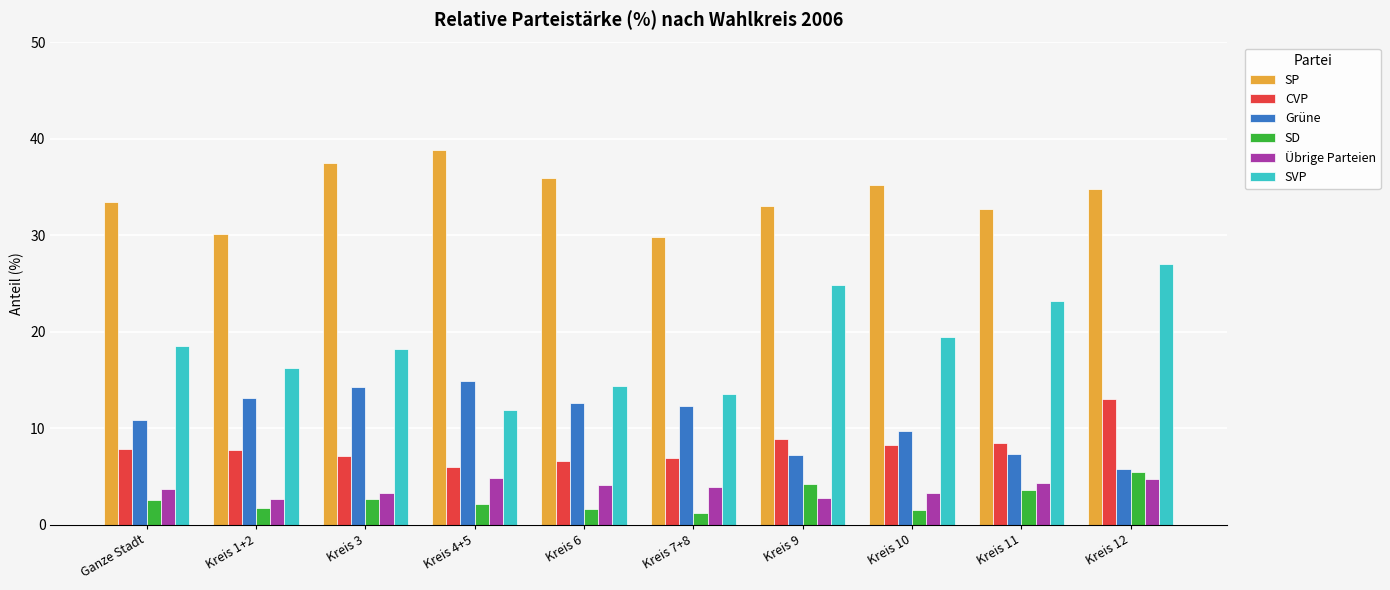

Which category has the highest value across all series?

Kreis 4+5